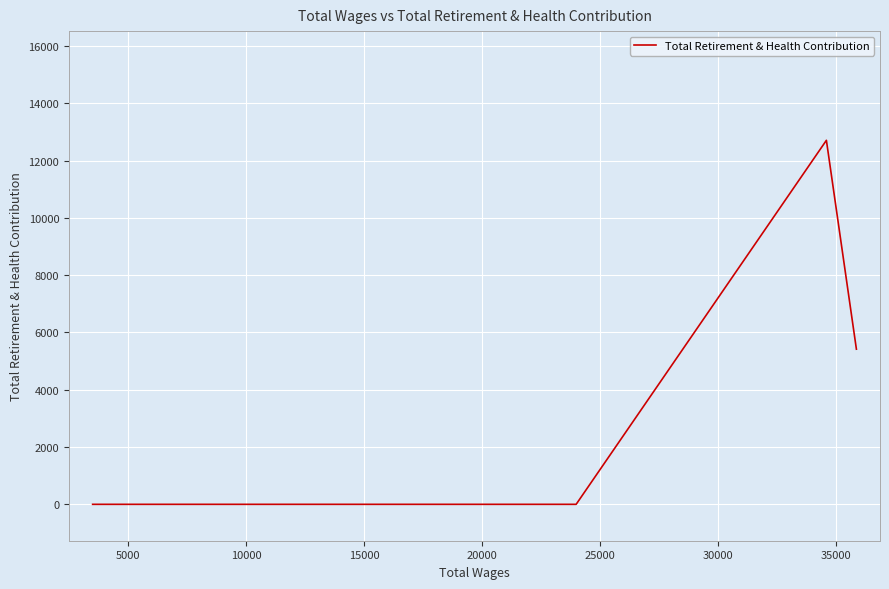

At which category does the chart reach its minimum across all series?

10000